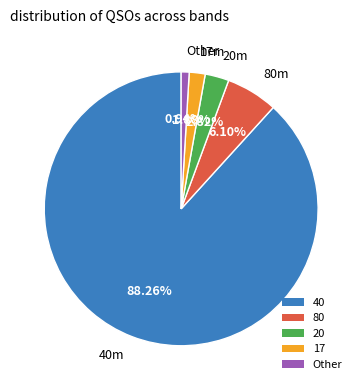

What is the total percentage of 80 and 17?

8.0%